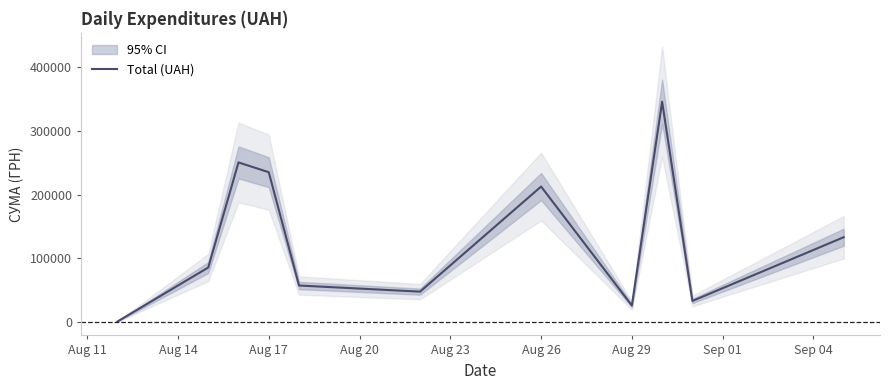

Where is Total (UAH) nearest to the value 173342?

Aug 26